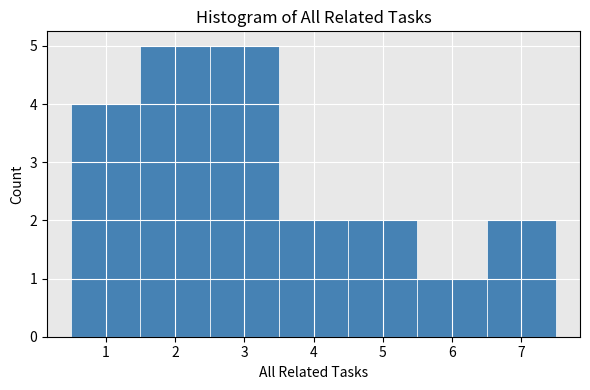

Reading left to right, transcribe this chart: for each bar, give the range it covers on the x-axis and its height. The values are not printed on the chart, so give them approximately, as read against the axis.

0.5 to 1.5: 4
1.5 to 2.5: 5
2.5 to 3.5: 5
3.5 to 4.5: 2
4.5 to 5.5: 2
5.5 to 6.5: 1
6.5 to 7.5: 2